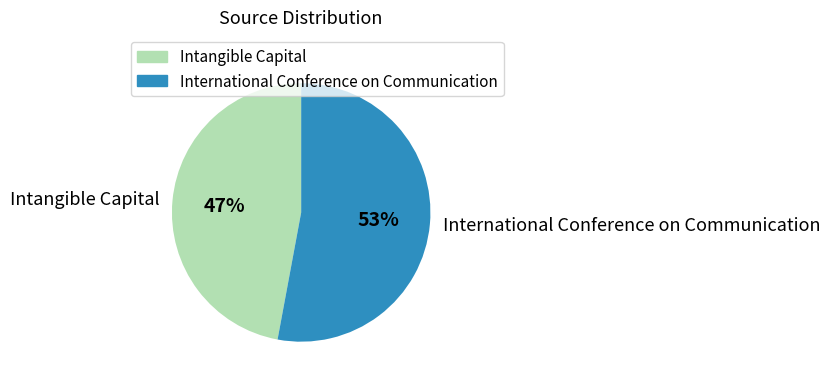

Is the sum of International Conference on Communication and Intangible Capital greater than half?

Yes